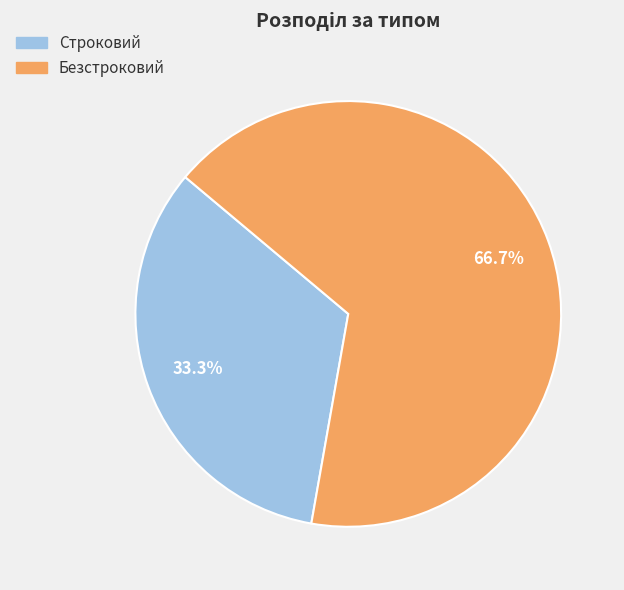

What is the smallest slice in the pie chart?

Строковий